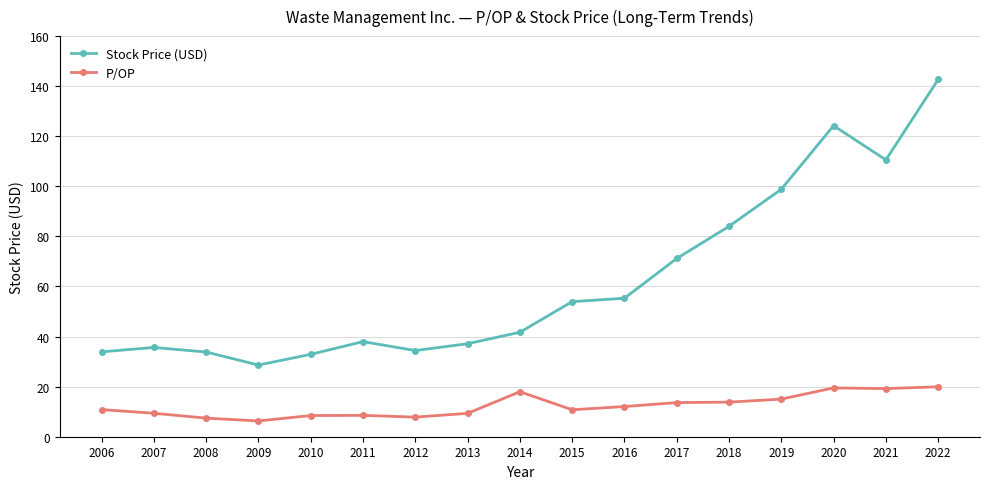

At which category is the sum across all series the highest?

2022